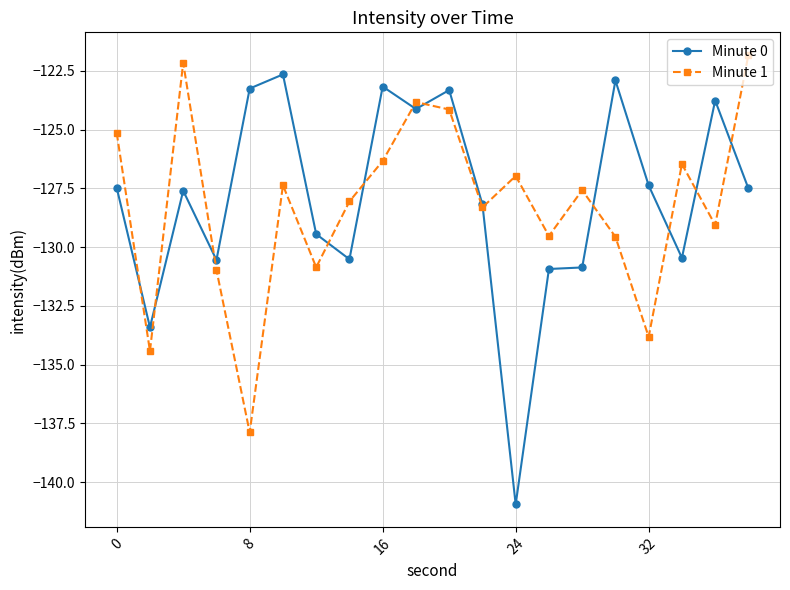

What is the highest value of the Minute 1 series?

-121.8